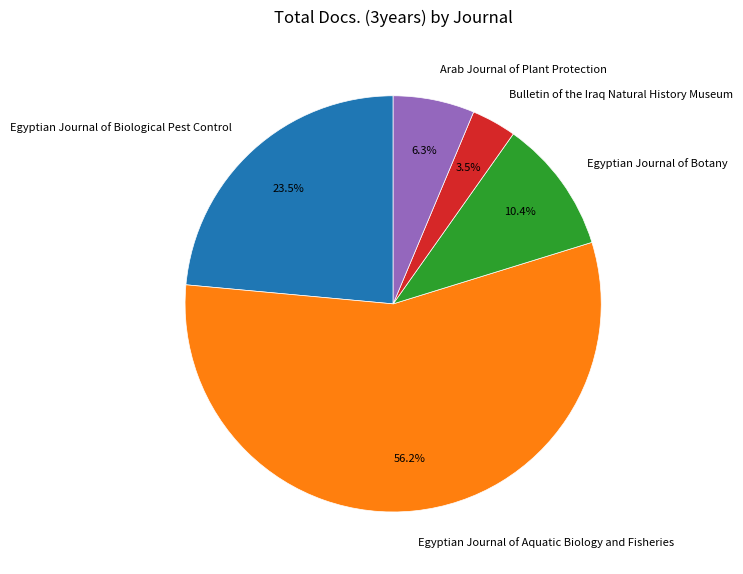

Combined, do Bulletin of the Iraq Natural History Museum and Egyptian Journal of Botany account for over 50%?

No